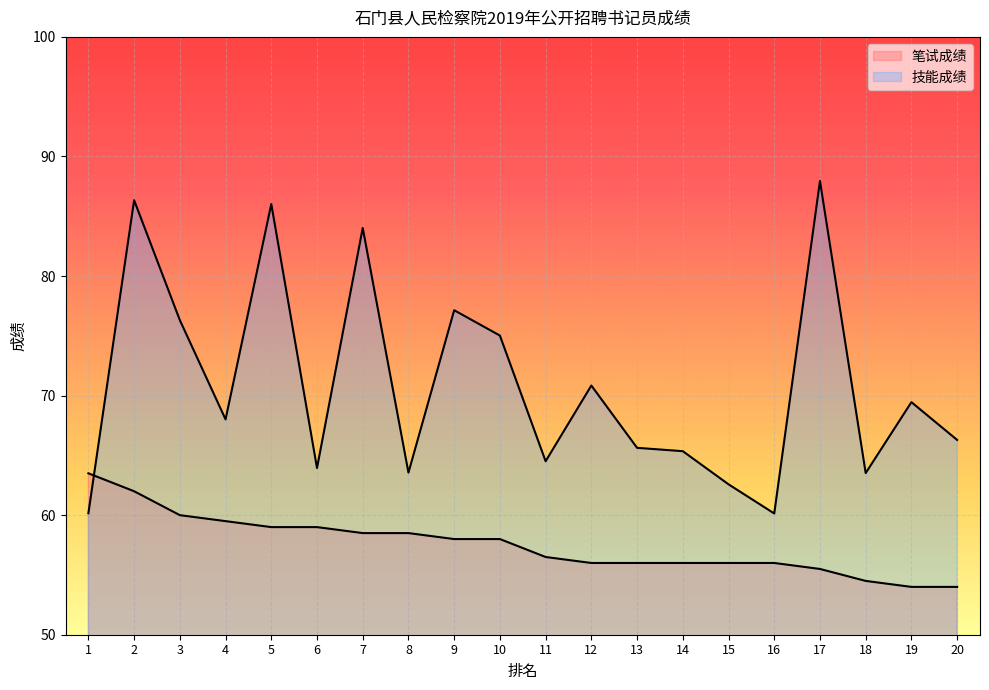

Where is 技能成绩 nearest to the value 74?

10